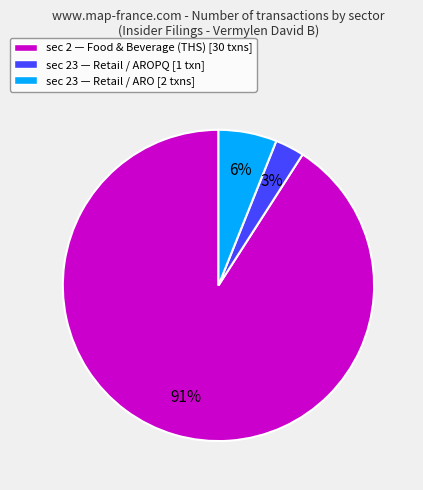

What percentage is the sec 23 — Retail / ARO [2 txns] slice, to the nearest percent?

6%